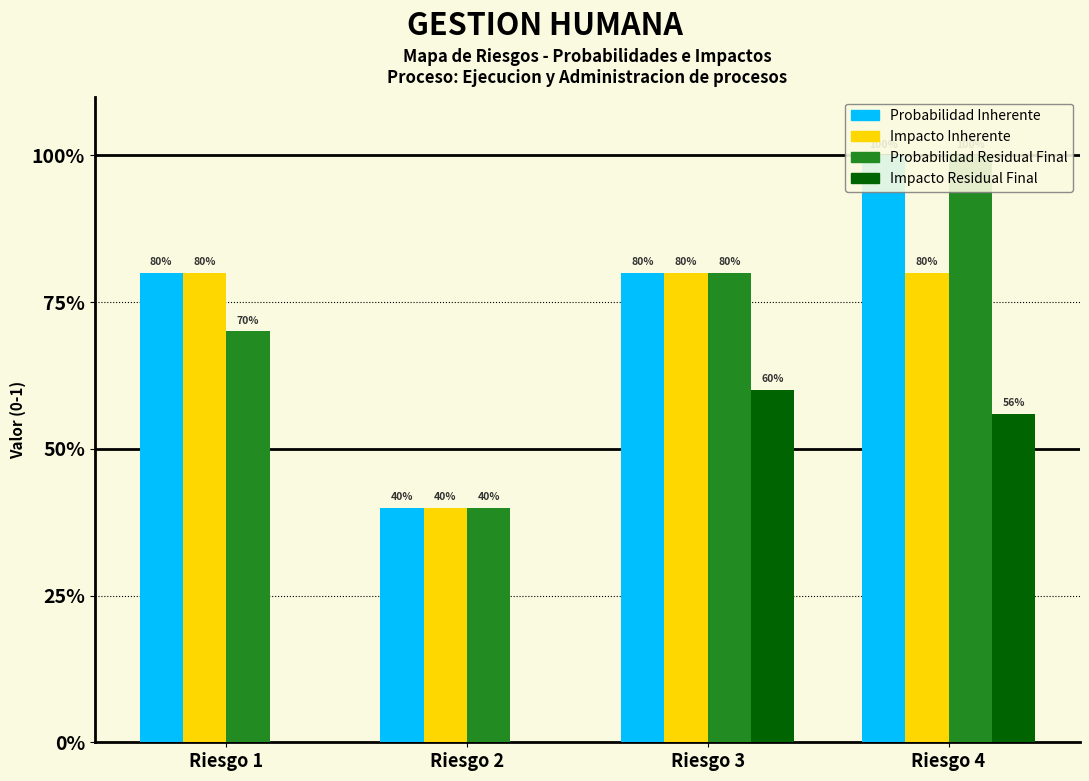

What is the maximum value for Probabilidad Inherente?

1.0